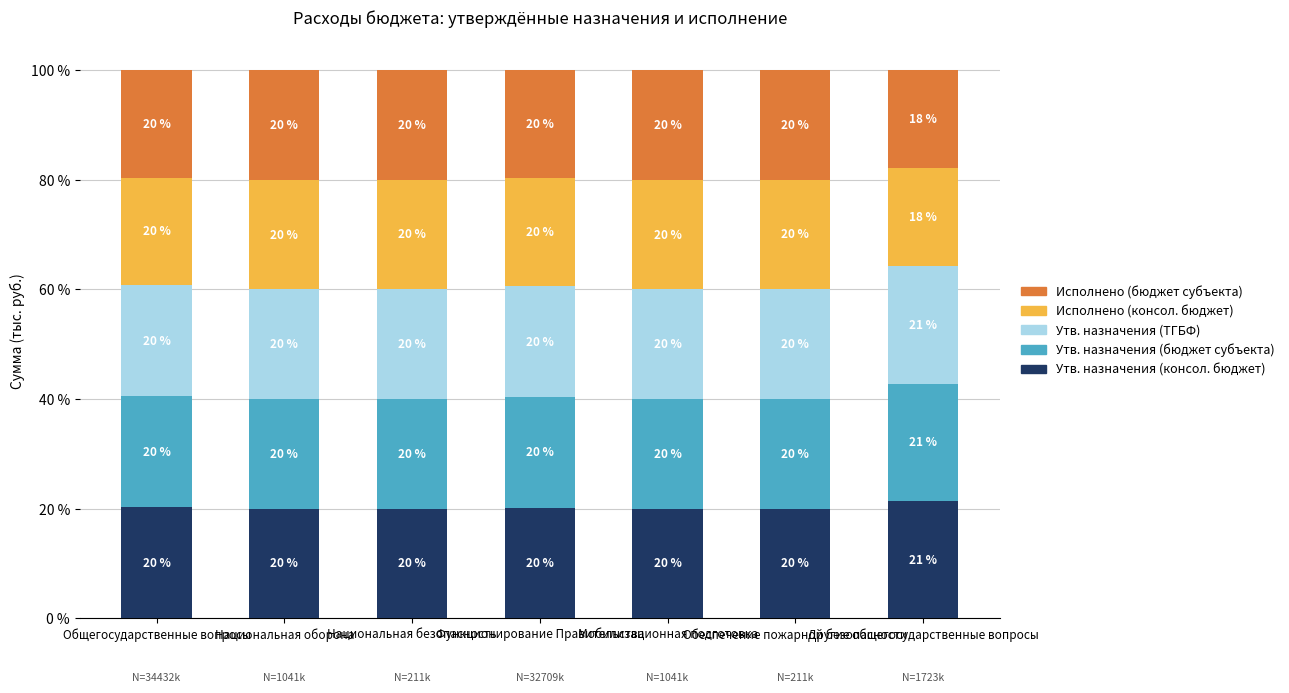

What is the maximum value for Утв. назначения (консол. бюджет)?

21.4